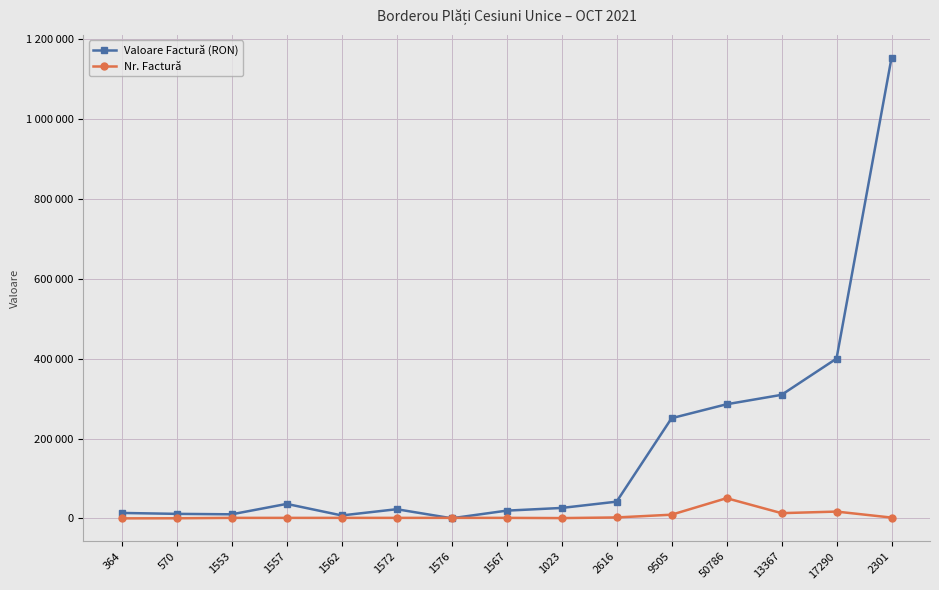

Which series changed the most between 364 and 17290?

Valoare Factură (RON)